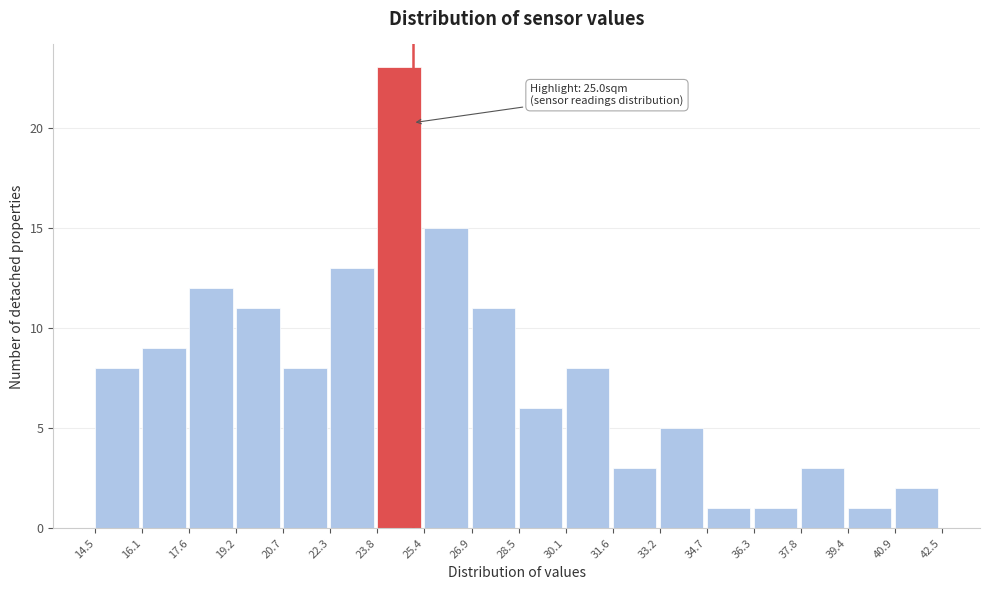

Which range on the x-axis has the tallest bar?

23.8 to 25.4